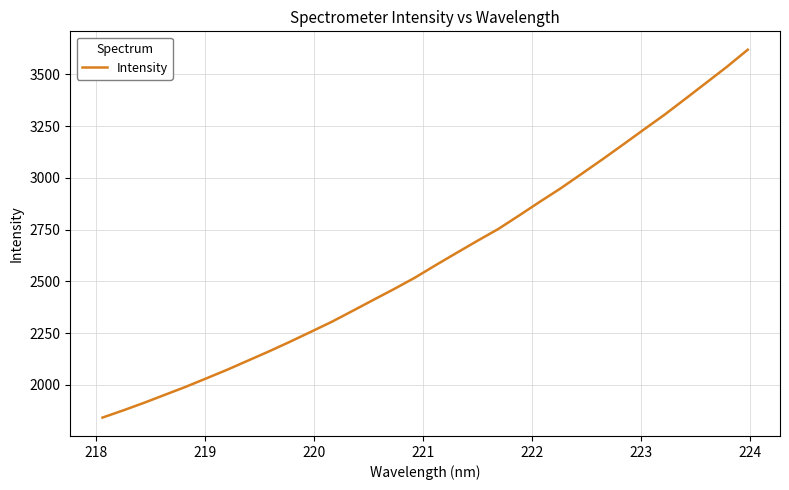

Reading right to left, transcribe all the data shown in this chart.

3618.9	3536.6	3459.0	3381.7	3305.0	3233.1	3160.3	3088.4	3018.4	2948.9	2884.0	2817.6	2752.4	2695.5	2637.2	2578.2	2517.7	2462.8	2410.1	2356.8	2304.1	2255.8	2208.1	2161.9	2117.7	2073.4	2031.8	1990.5	1952.0	1913.3	1876.6	1841.6